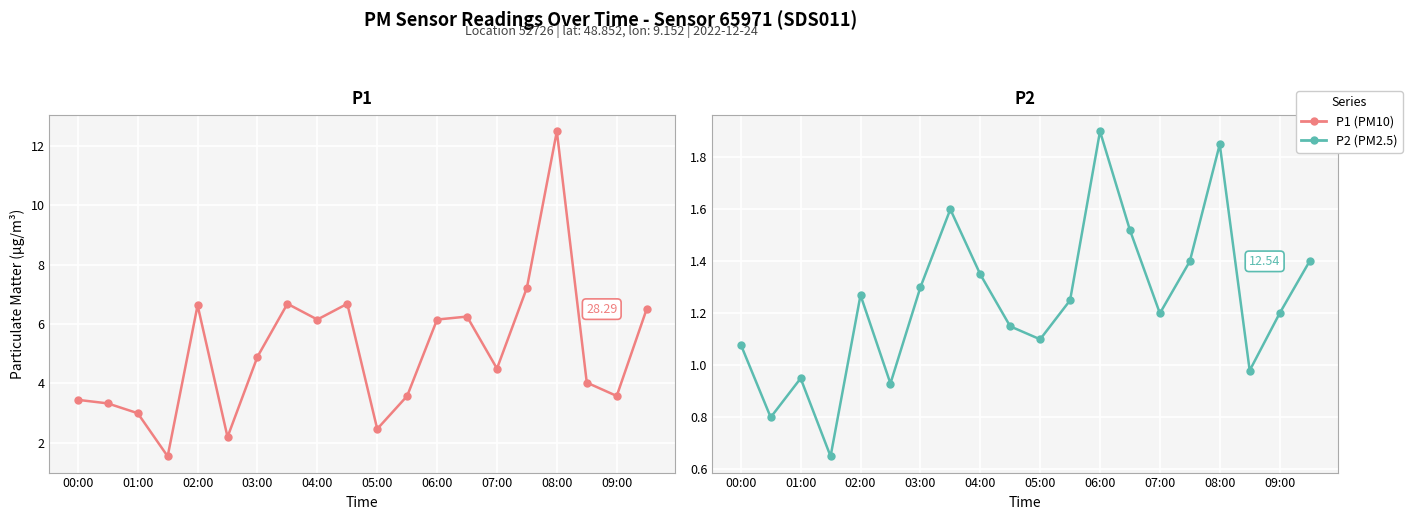

What is the sum of all P2 values?

24.9